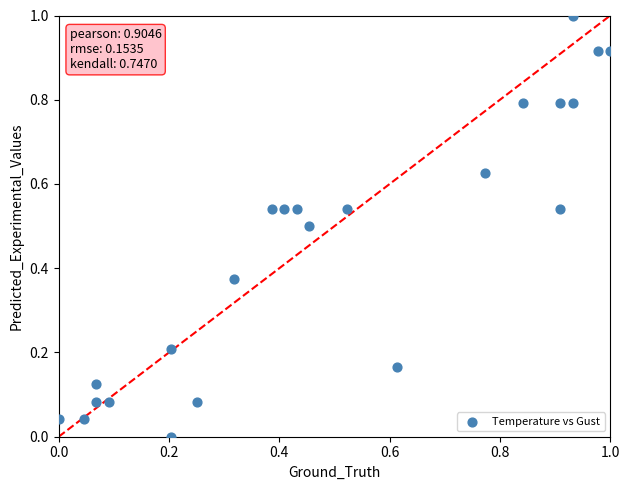

What is the range of X values (max minus min)?

1.0